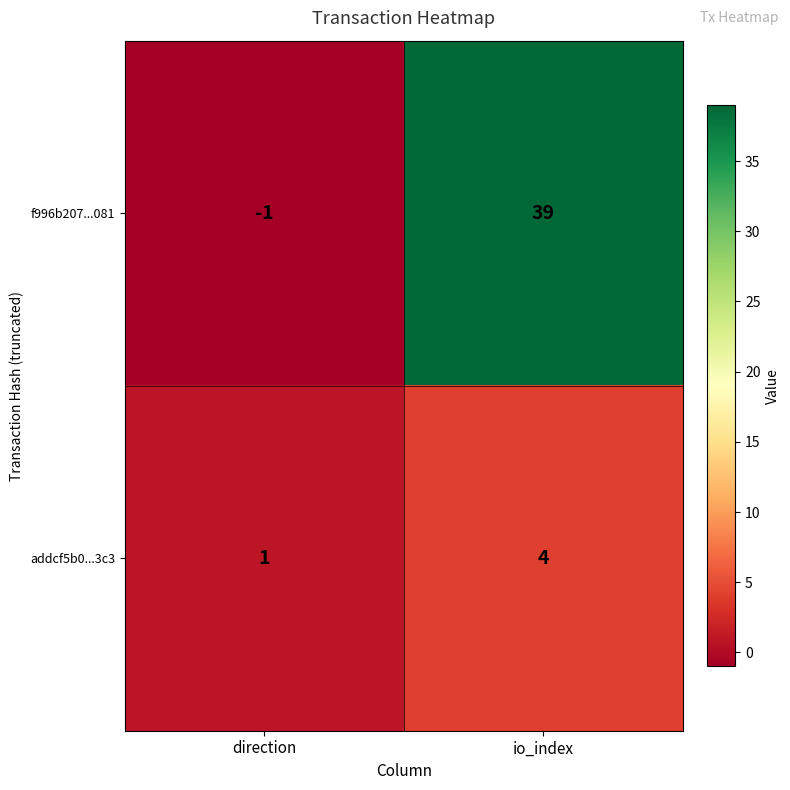

Which series has the largest total across all categories?

f996b207...081